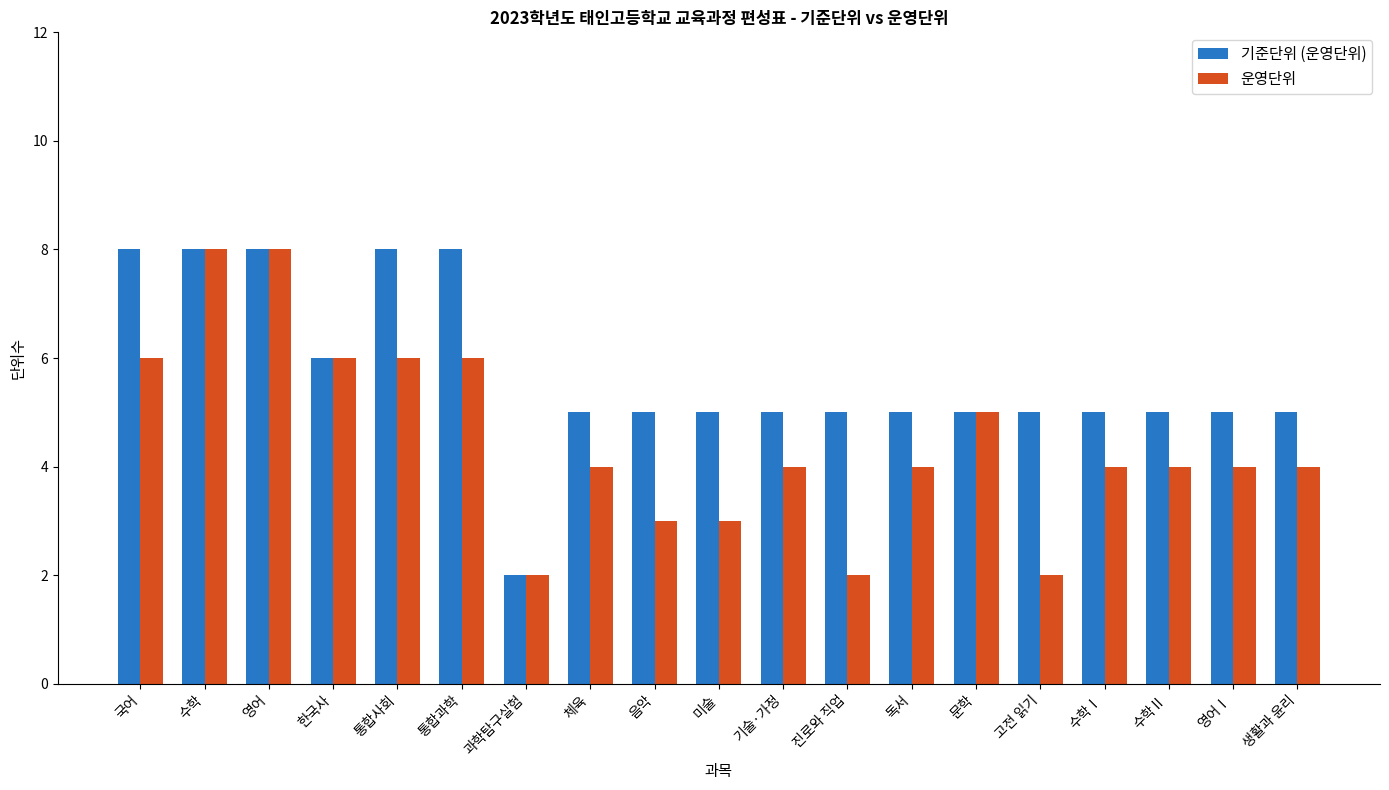

The 운영단위 series shows 5 at 문학. True or false?

True